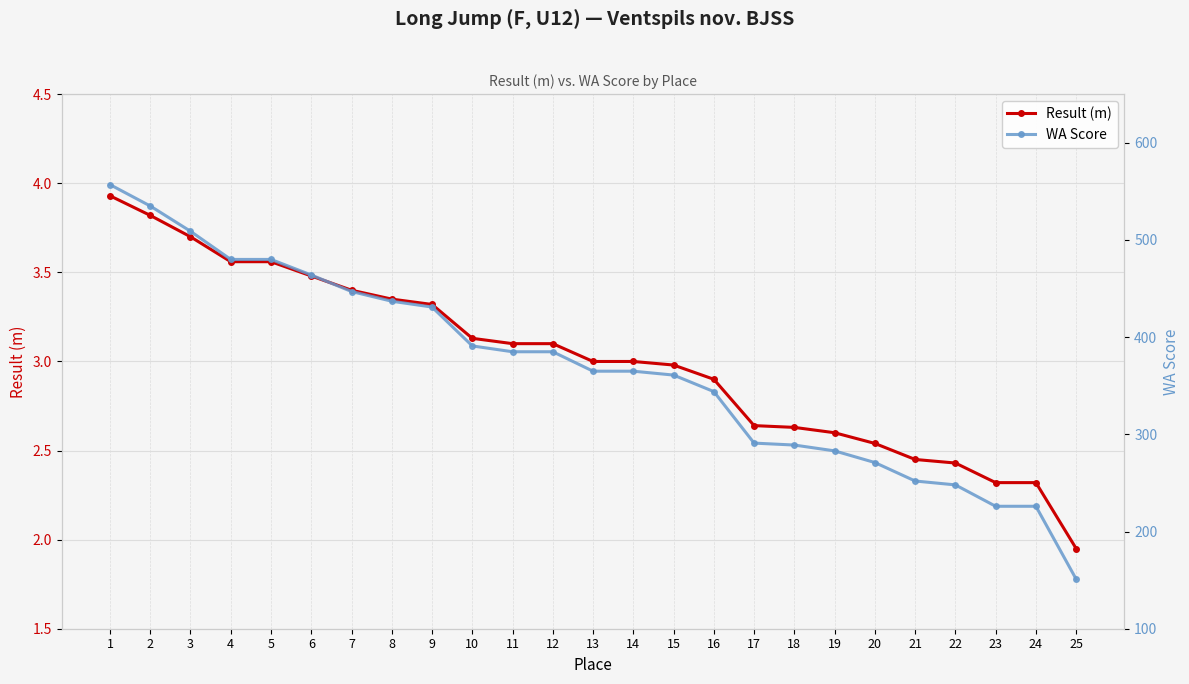

True or false: Result (m) has more than 2 interior local peaks.

False